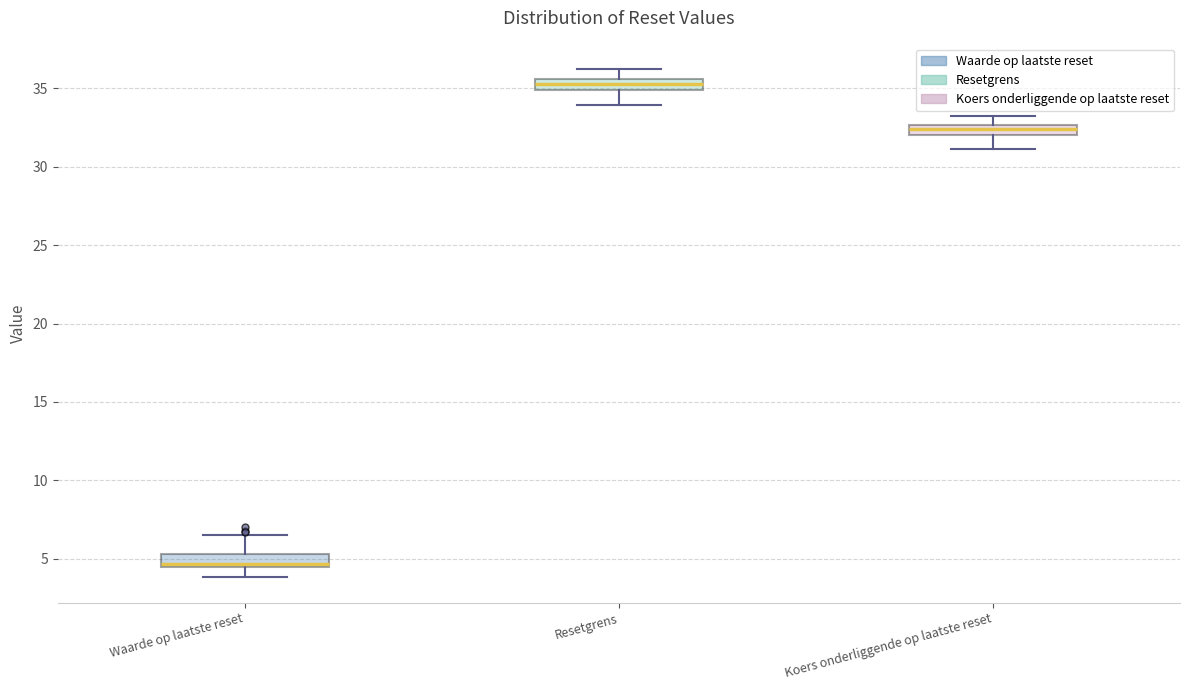

Where does the upper whisker of the box for Koers onderliggende op laatste reset end on the y-axis? The values are not printed on the chart, so give them approximately, as read against the axis.

33.5